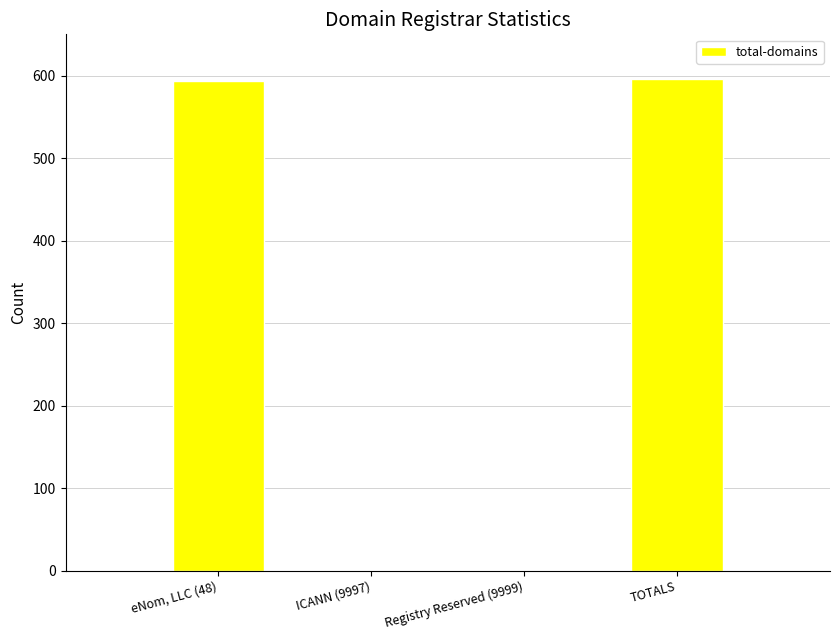

True or false: the data shows 947 at eNom, LLC (48).

False